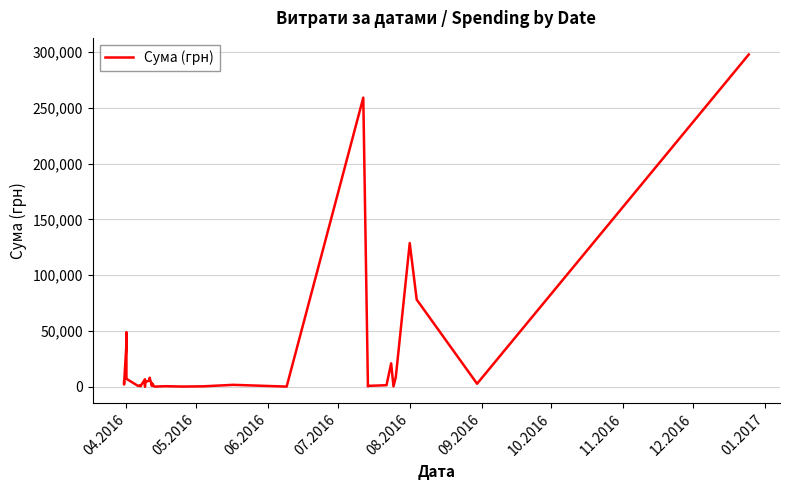

How many values are below 2734?

17